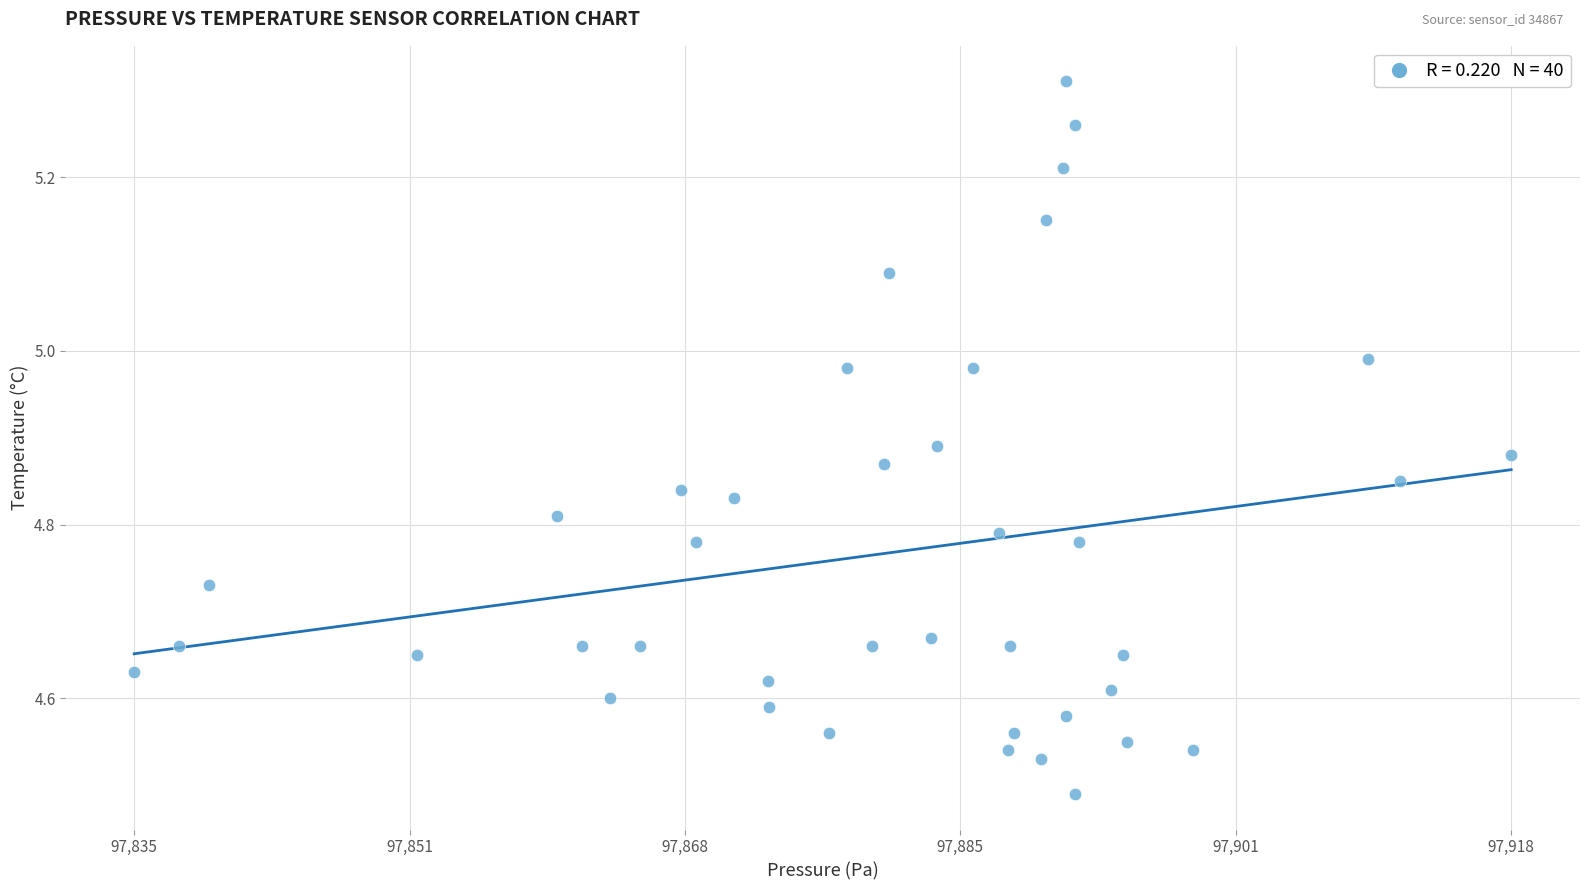

What is the range of X values (max minus min)?

82.6